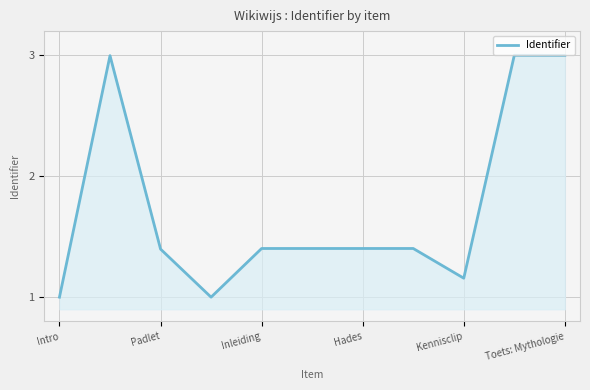

How many lines are shown in the chart?

1